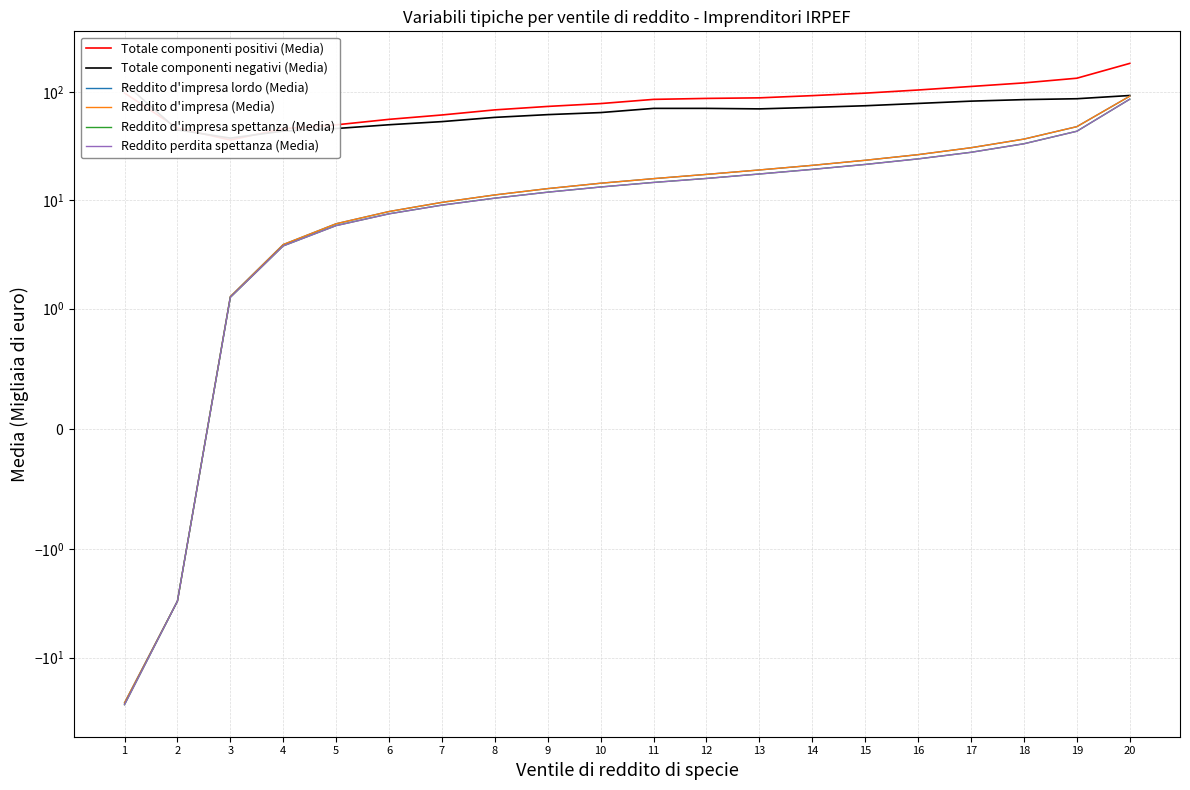

True or false: Reddito perdita spettanza (Media) and Reddito d'impresa lordo (Media) cross at least once.

False